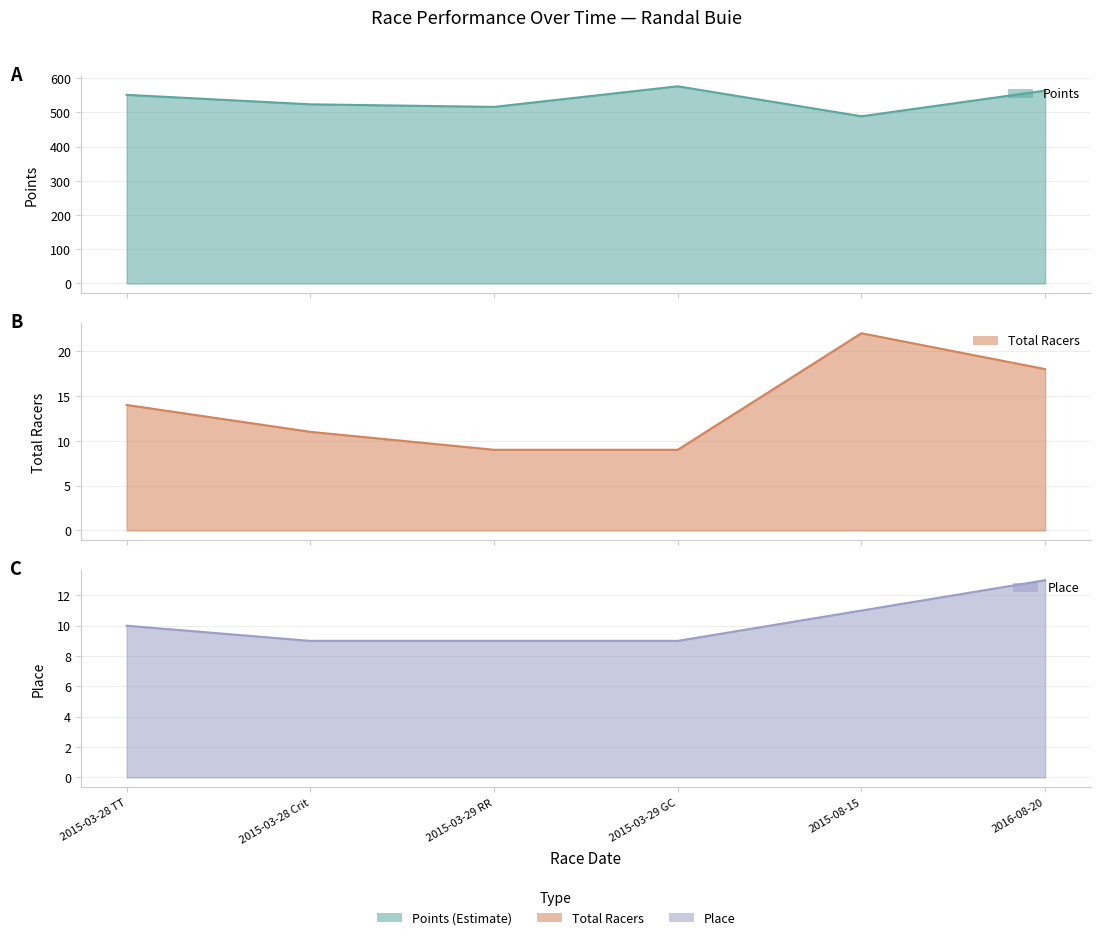

At how many categories does at least one series exceed 546?

3